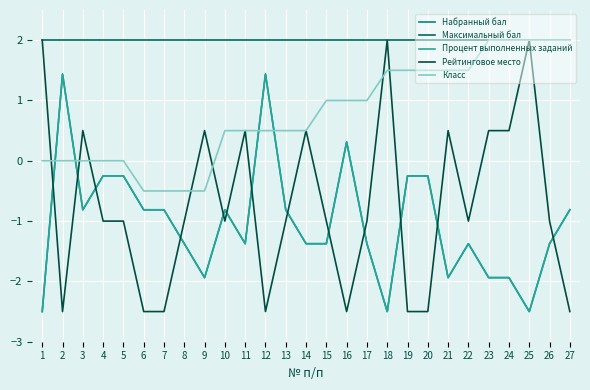

What is the sum of the Максимальный бал values at 23 and 5?

4.0